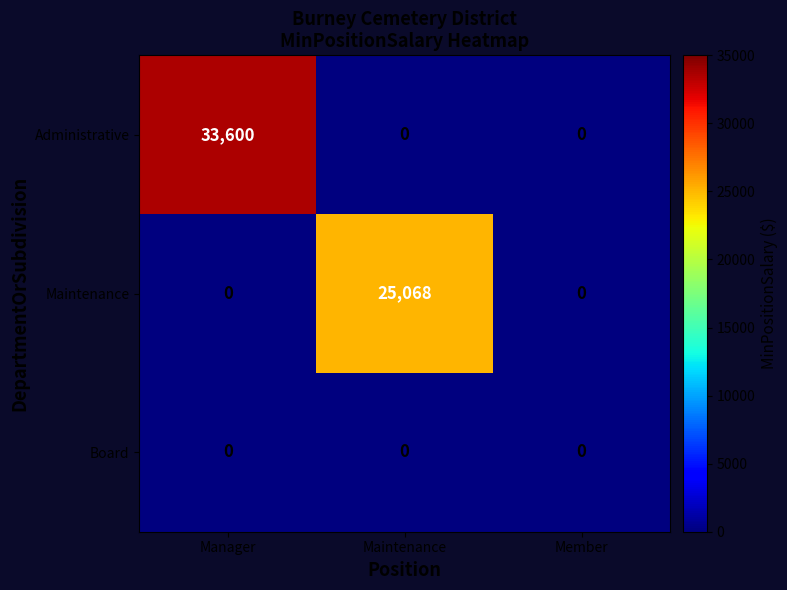

What is the maximum value shown in the chart?

33600